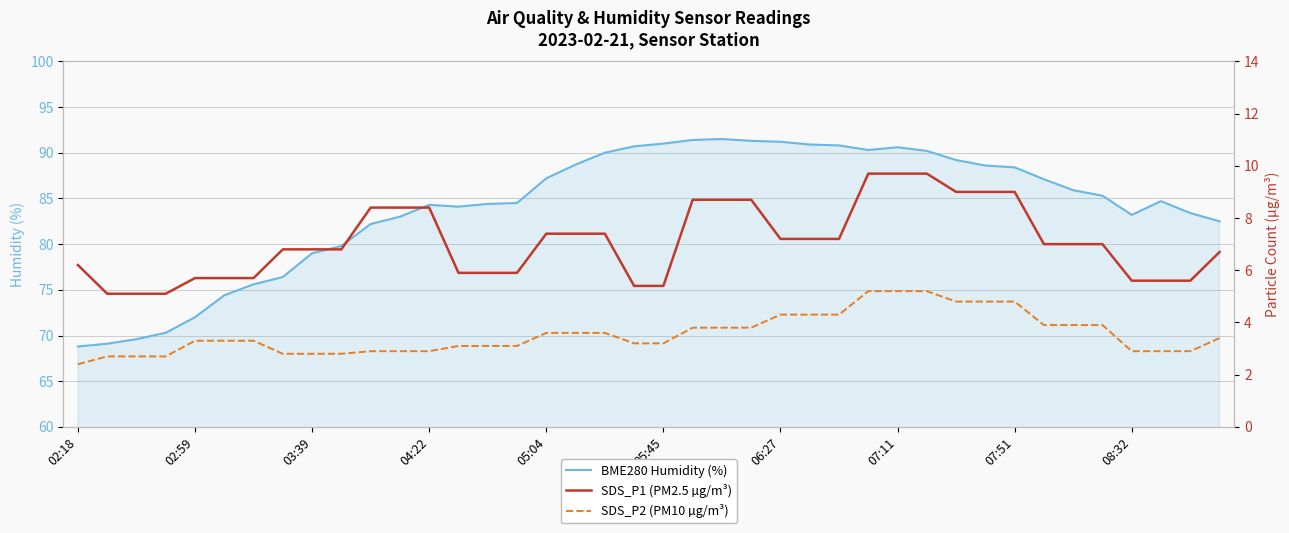

What position from the right is 31?

9